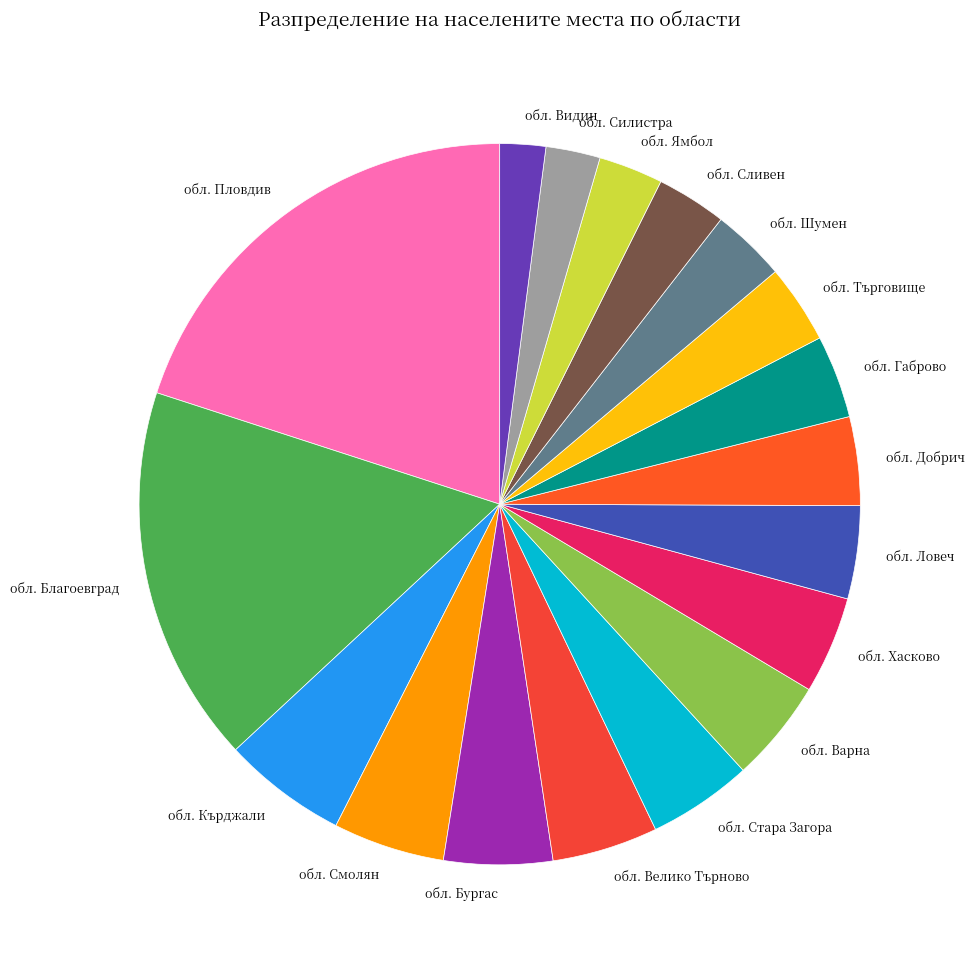

Which slice is the largest?

обл. Пловдив